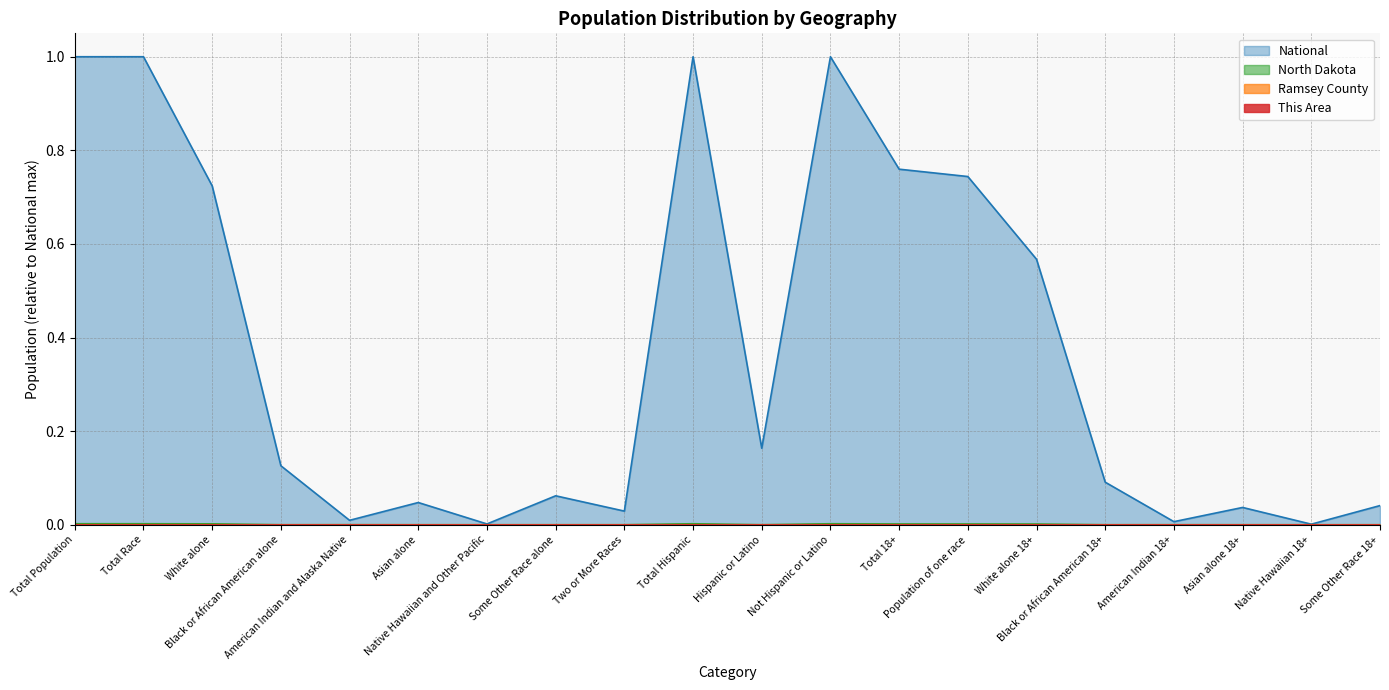

Reading left to right, transcribe all the data shown in this chart.

This Area: 0.0	0.0	0.0	0.0	0.0	0.0	0.0	0.0	0.0	0.0	0.0	0.0	0.0	0.0	0.0	0.0	0.0	0.0	0.0	0.0
Ramsey County: 0.0	0.0	0.0	0.0	0.0	0.0	0.0	0.0	0.0	0.0	0.0	0.0	0.0	0.0	0.0	0.0	0.0	0.0	0.0	0.0
North Dakota: 0.0	0.0	0.0	0.0	0.0	0.0	0.0	0.0	0.0	0.0	0.0	0.0	0.0	0.0	0.0	0.0	0.0	0.0	0.0	0.0
National: 1.0	1.0	0.7	0.1	0.0	0.0	0.0	0.1	0.0	1.0	0.2	1.0	0.8	0.7	0.6	0.1	0.0	0.0	0.0	0.0